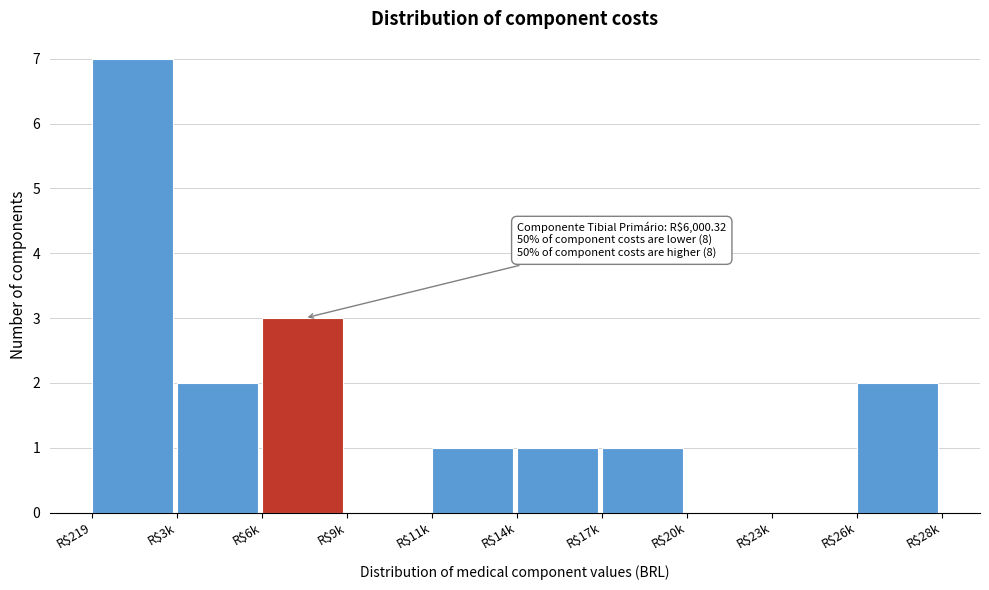

Which label corresponds to the largest value in the chart?

R$219